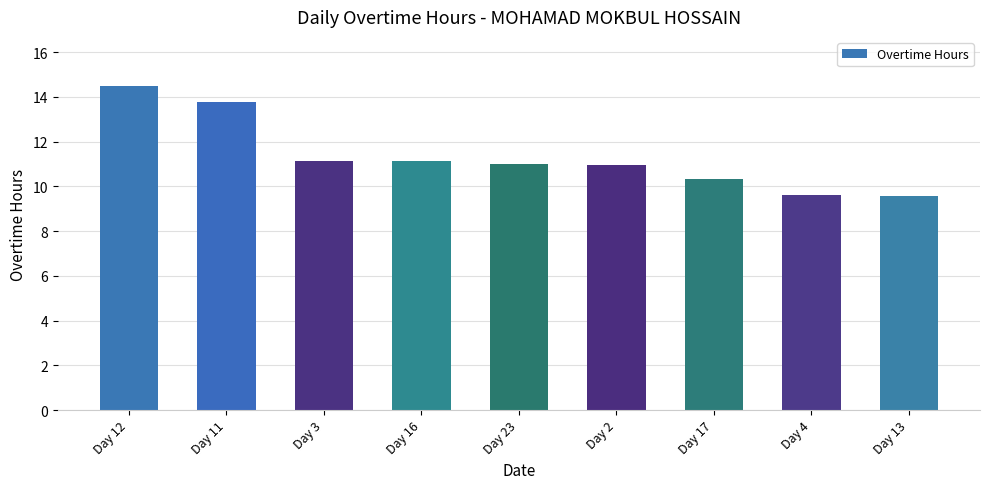

What is the sum of all values?

102.0